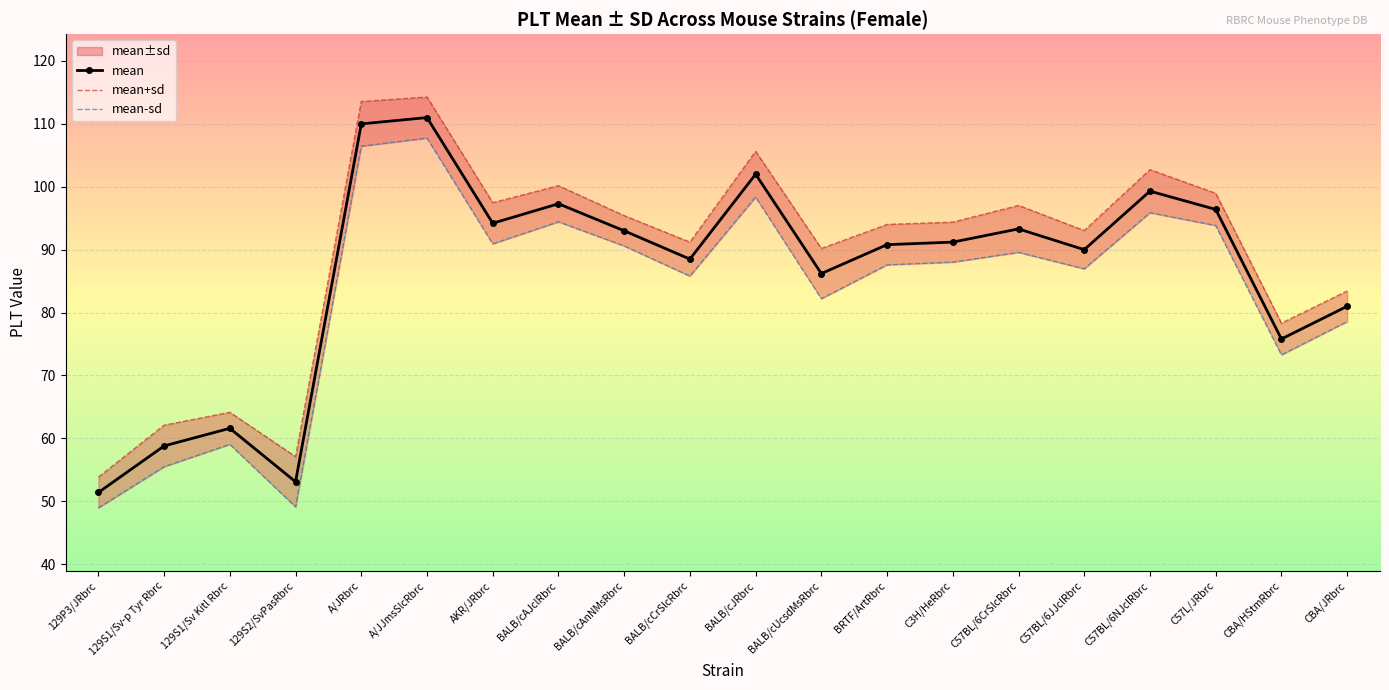

Rank the series by their average value, from lowest to highest.

mean-sd, mean, mean+sd